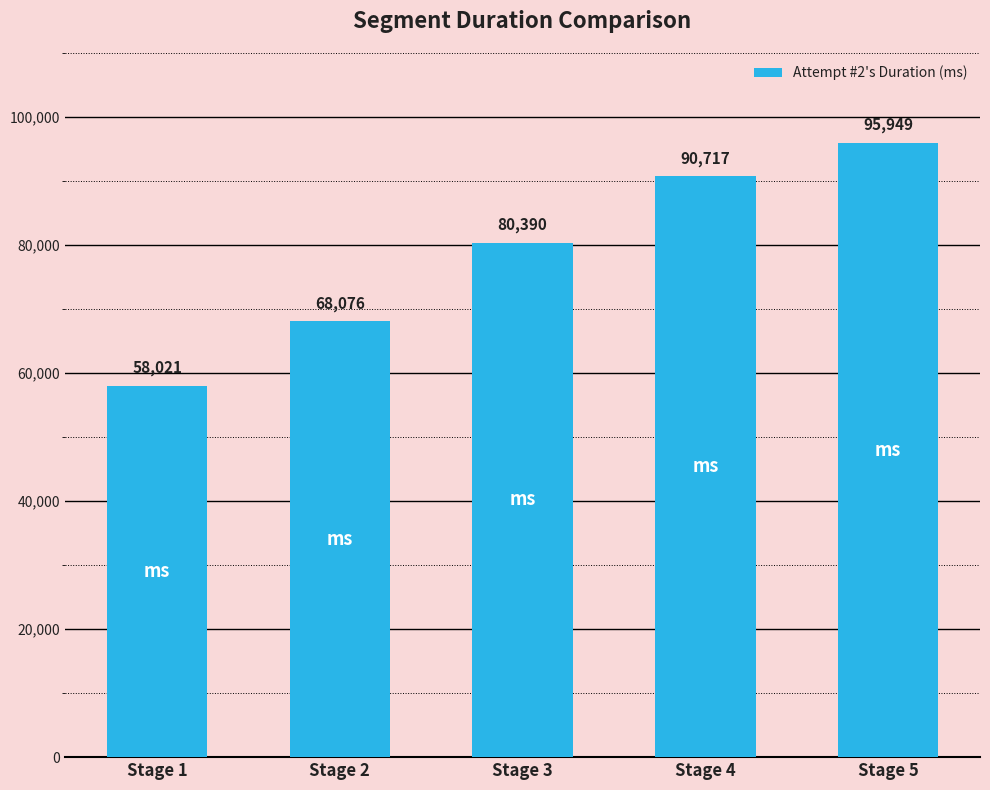

List the labels in order of value, largest first.

Stage 5, Stage 4, Stage 3, Stage 2, Stage 1